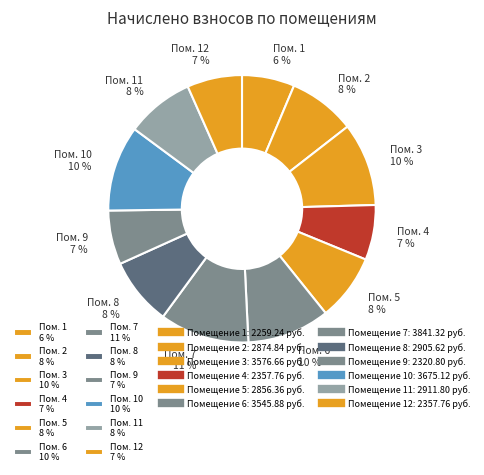

Between Пом. 6 10 % and Пом. 12 7 %, which is larger?

Пом. 6 10 %